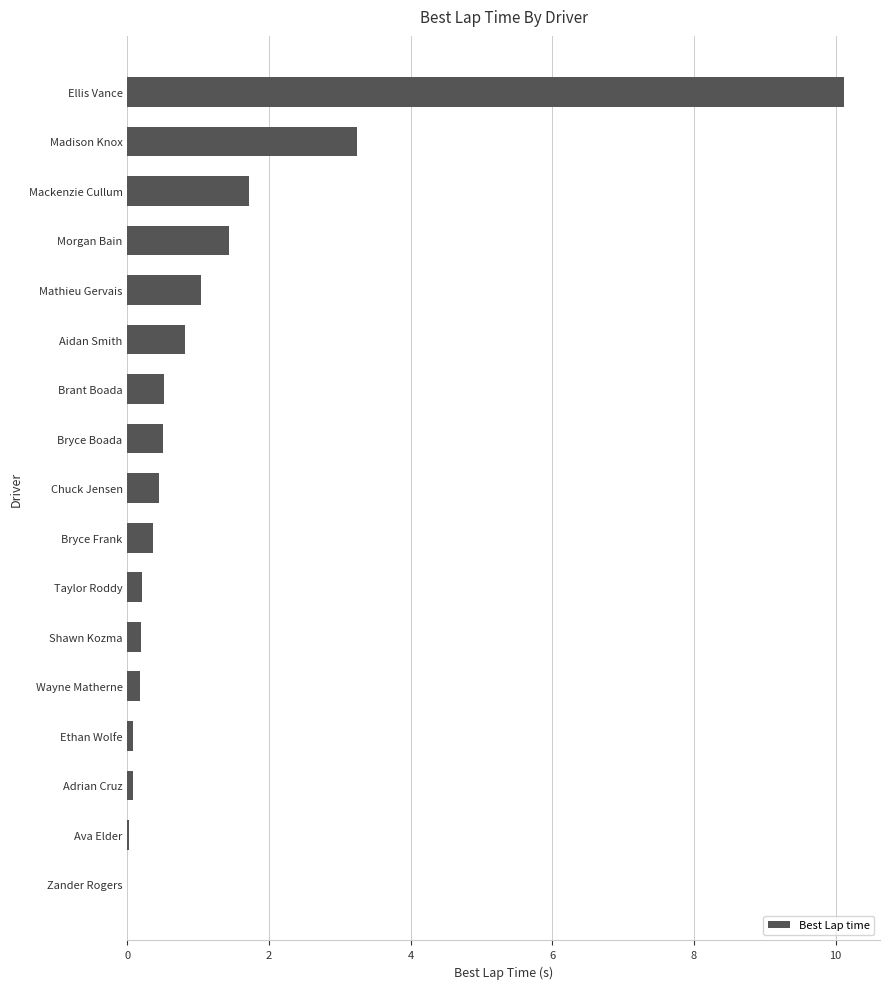

How many data points does each series have?

17